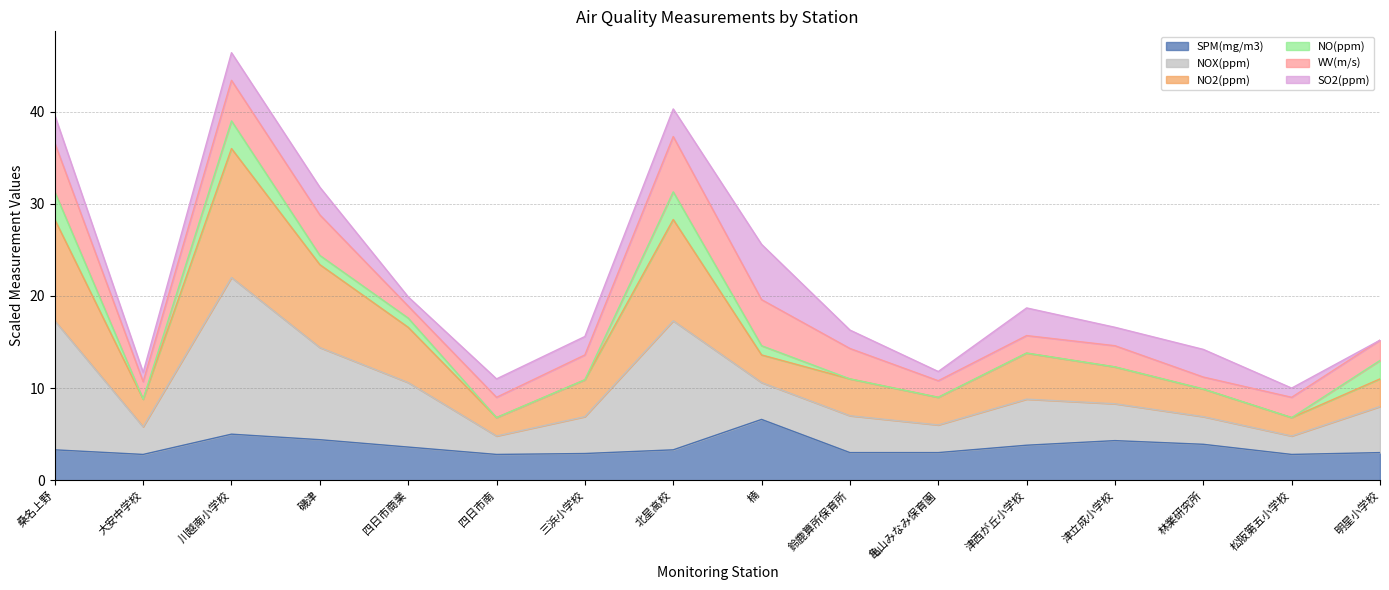

How many interior local peaks does the NO2(ppm) series have?

3